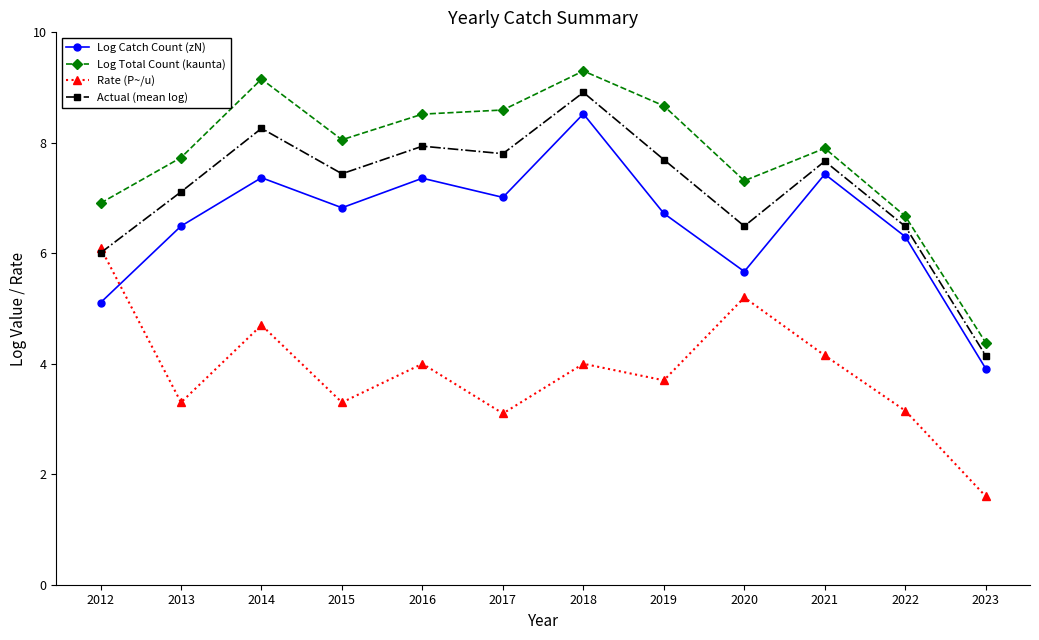

At which label is Log Total Count (kaunta) closest to 6?

2022